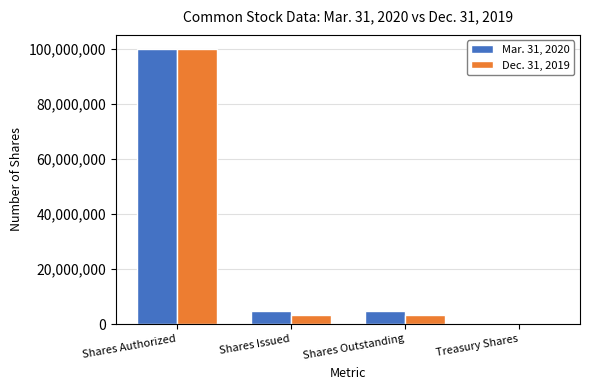

What is the greatest value displayed?

100000000